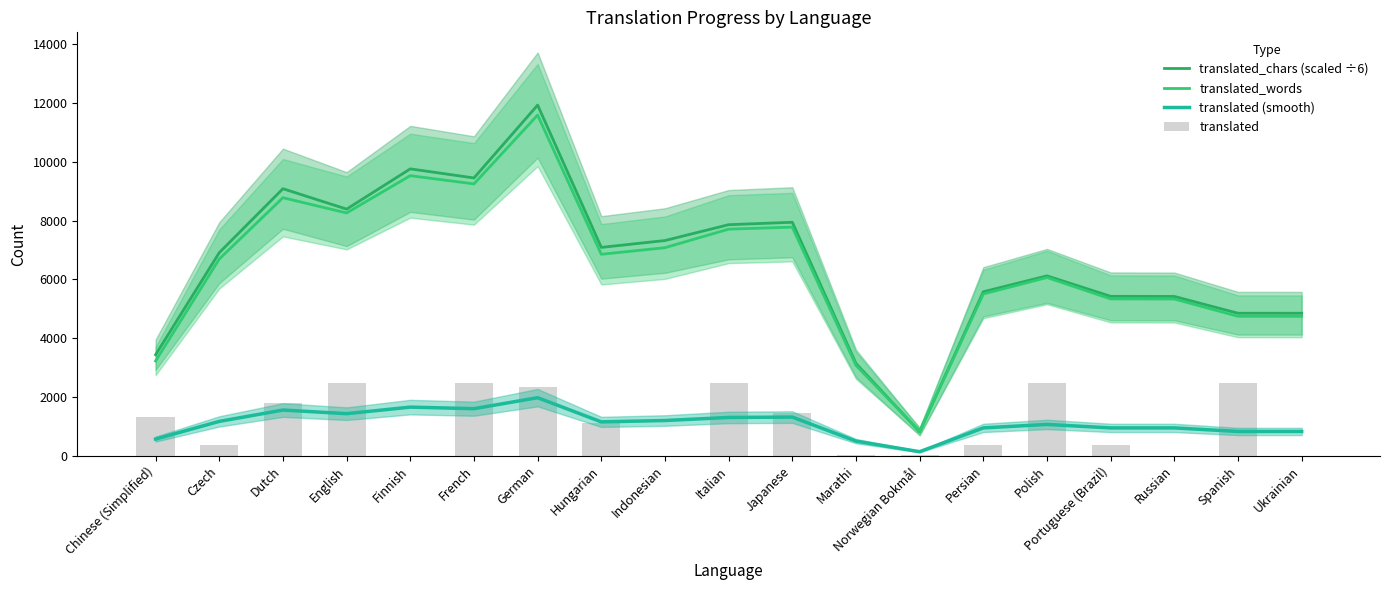

Between German and Portuguese (Brazil), which series saw the biggest shift?

translated_chars (scaled ÷6)